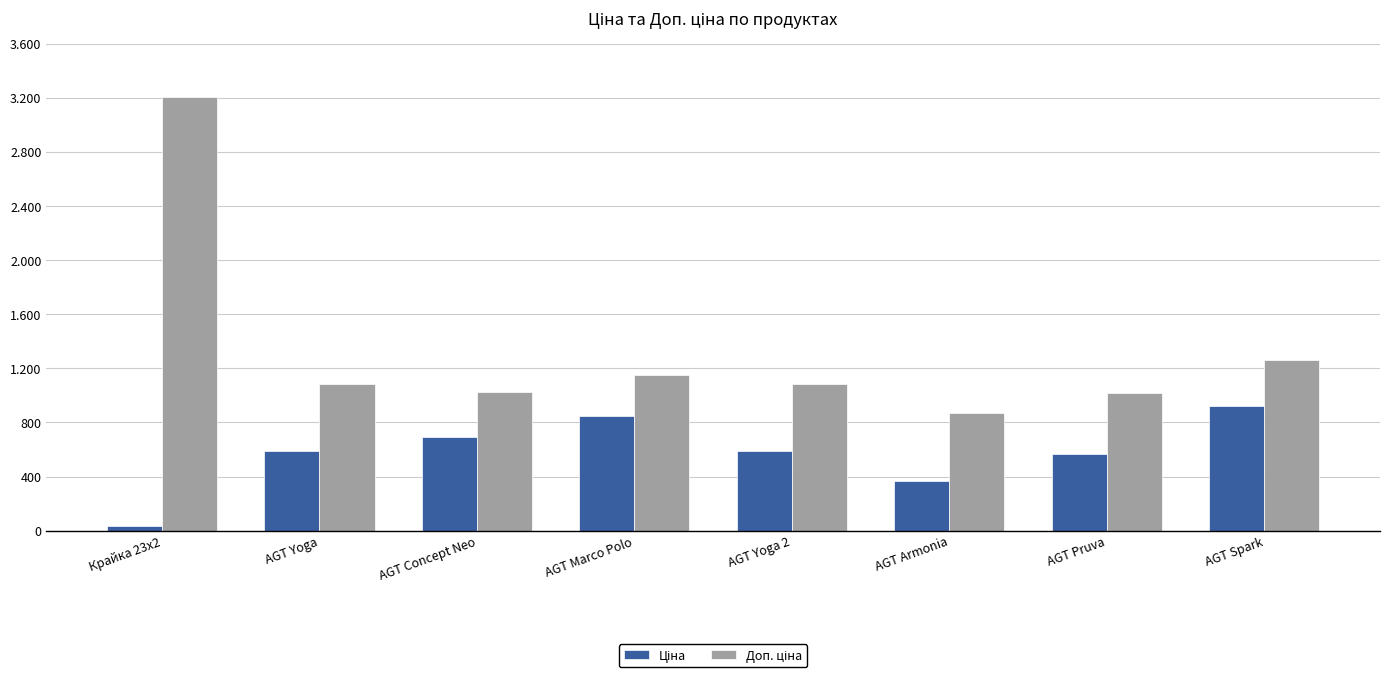

Which series has the widest spread of values?

Доп. ціна